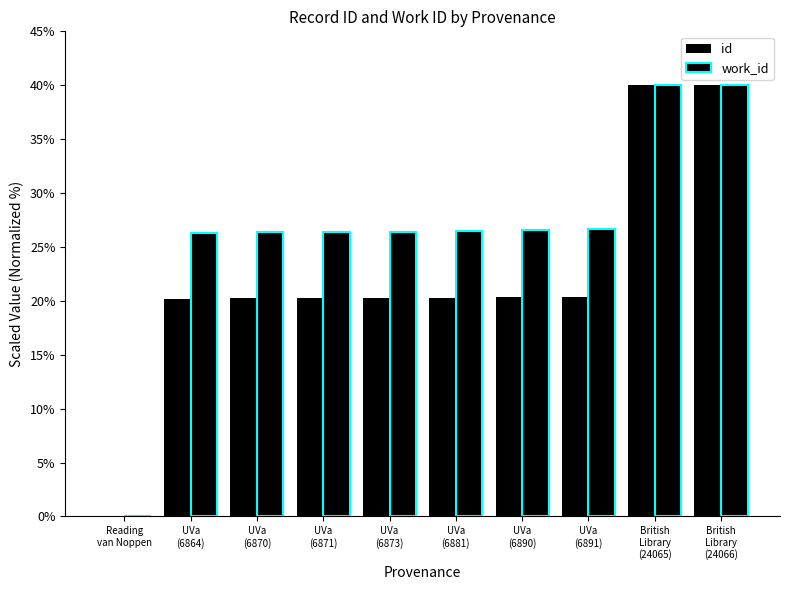

List the labels in order of id value, smallest first.

Reading
van Noppen, UVa
(6864), UVa
(6870), UVa
(6871), UVa
(6873), UVa
(6881), UVa
(6890), UVa
(6891), British
Library
(24065), British
Library
(24066)